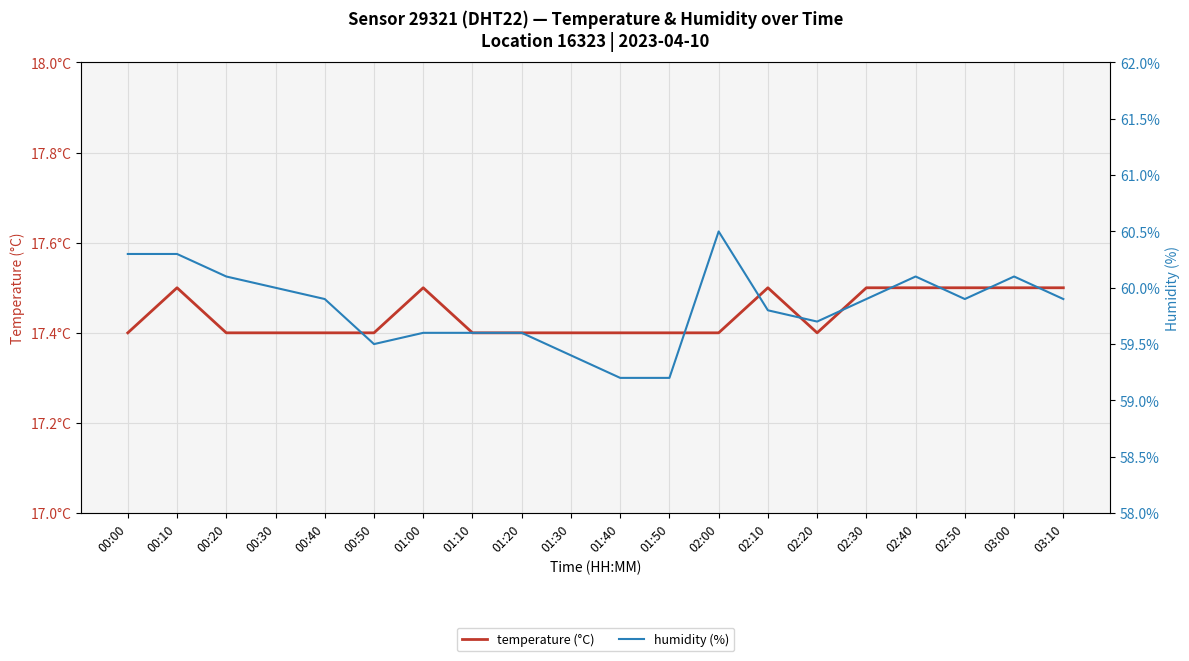

True or false: humidity (%) has more than 2 interior local peaks.

True